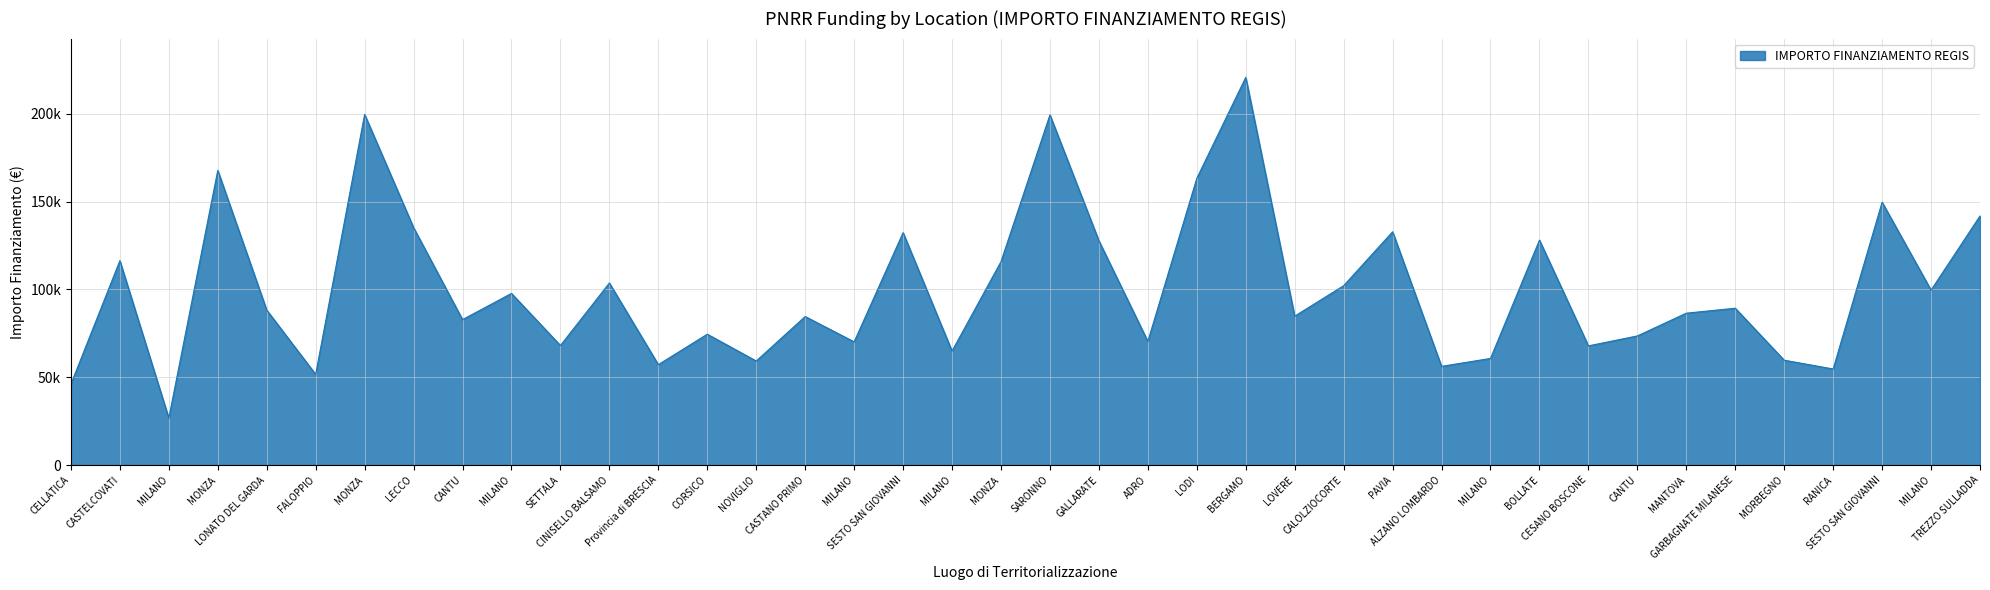

What is the maximum value shown in the chart?

220663.0